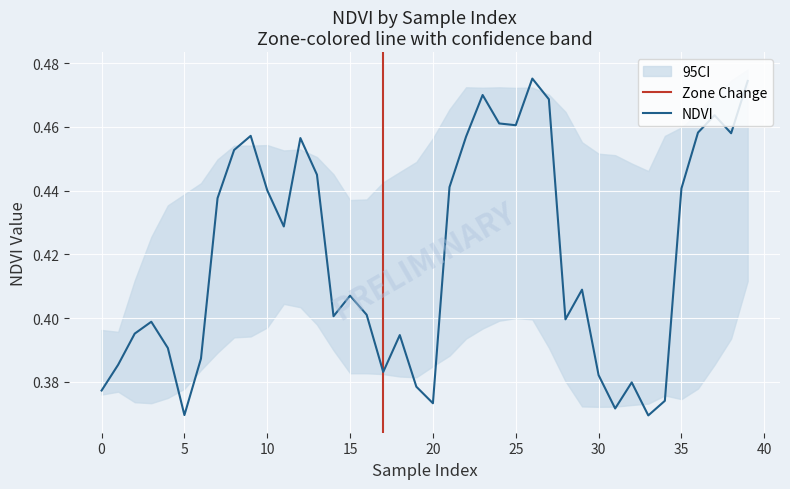

What is the sum of all values?

16.8